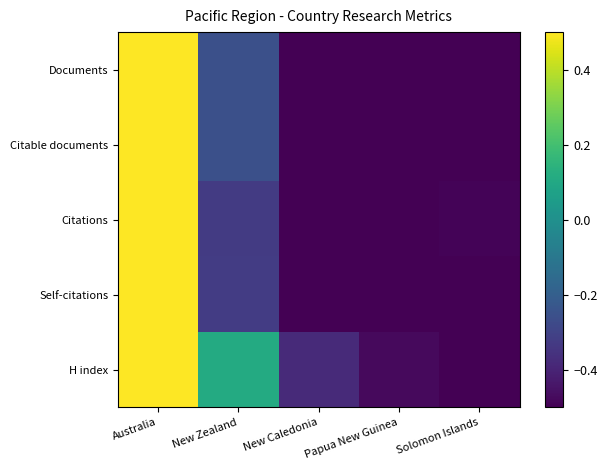

How many series are shown in this chart?

5